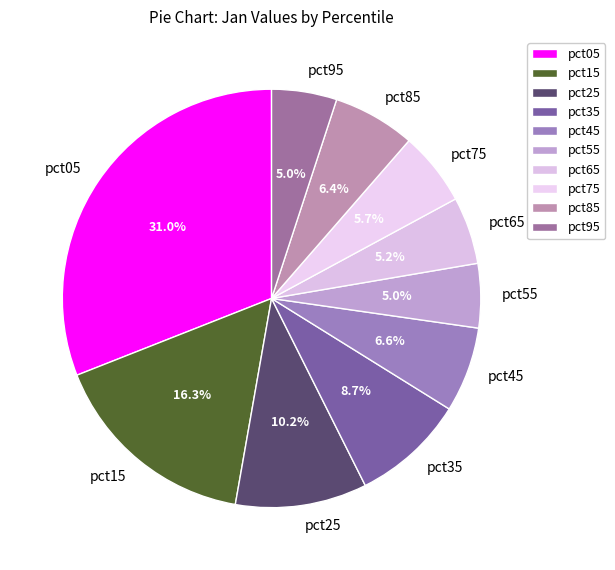

How many segments does this pie chart have?

10